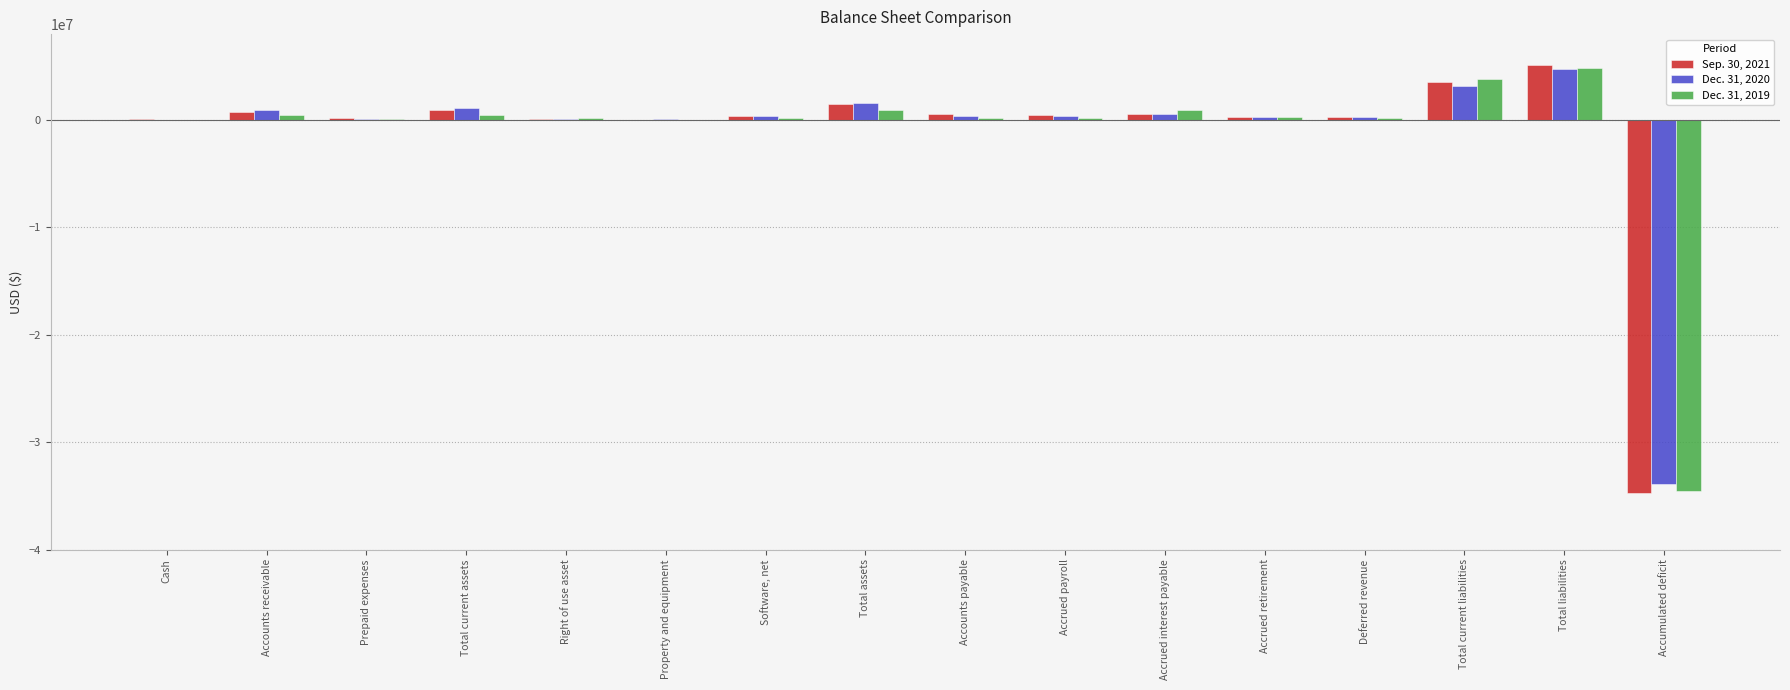

What is the greatest value displayed?

5141442